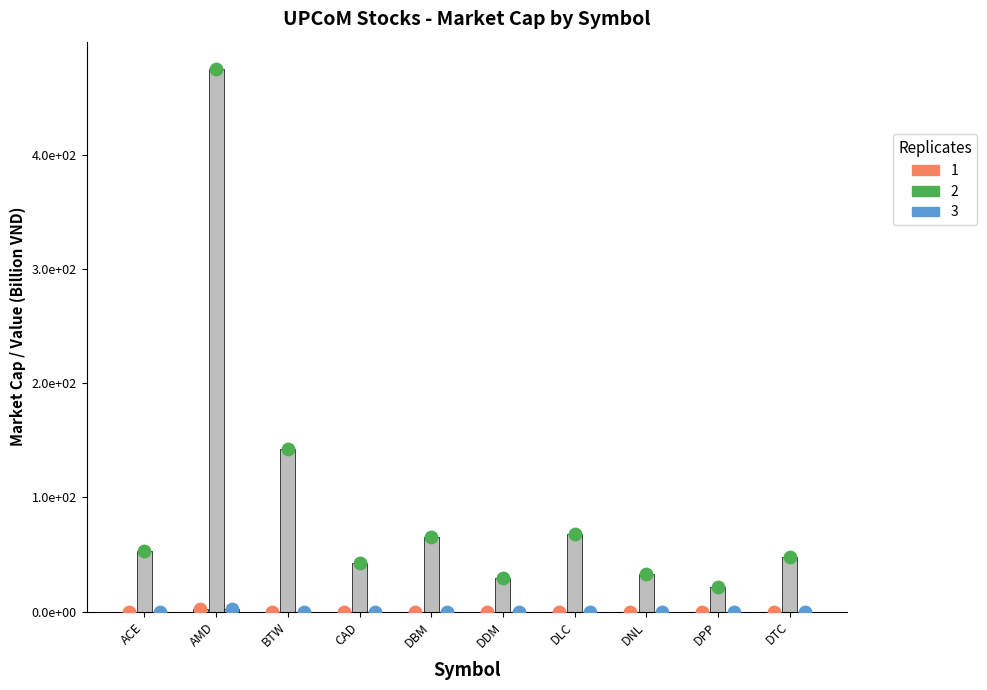

What is the total value across all series at DLC?

67.6